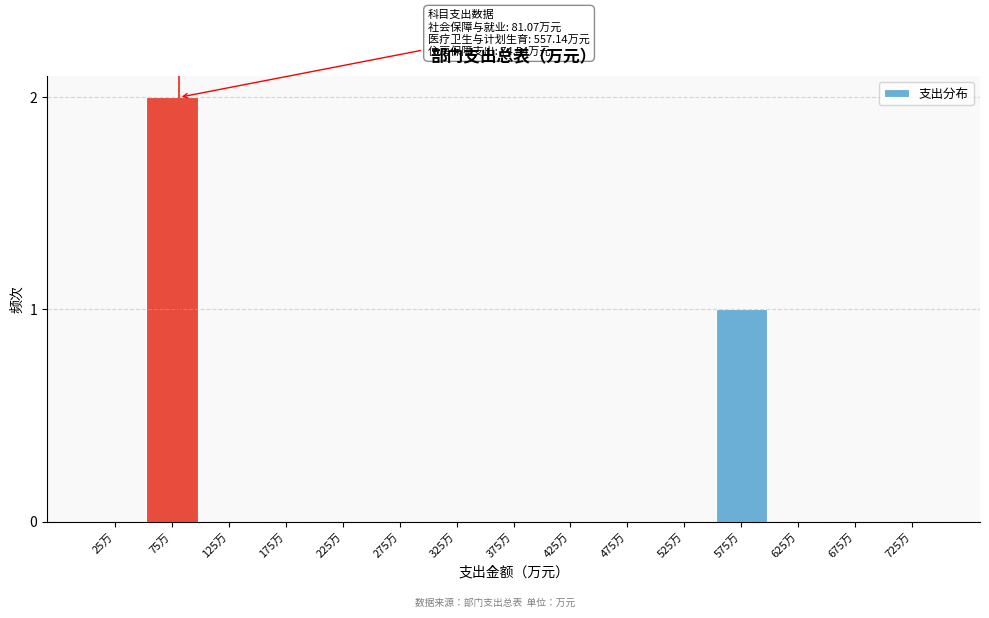

Reading left to right, extract all data points from this chart.

25万=0	75万=2	125万=0	175万=0	225万=0	275万=0	325万=0	375万=0	425万=0	475万=0	525万=0	575万=1	625万=0	675万=0	725万=0